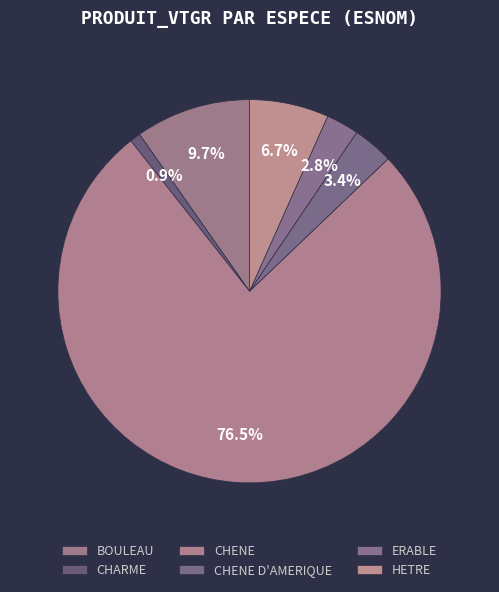

The BOULEAU slice represents 1% of the pie. True or false?

False